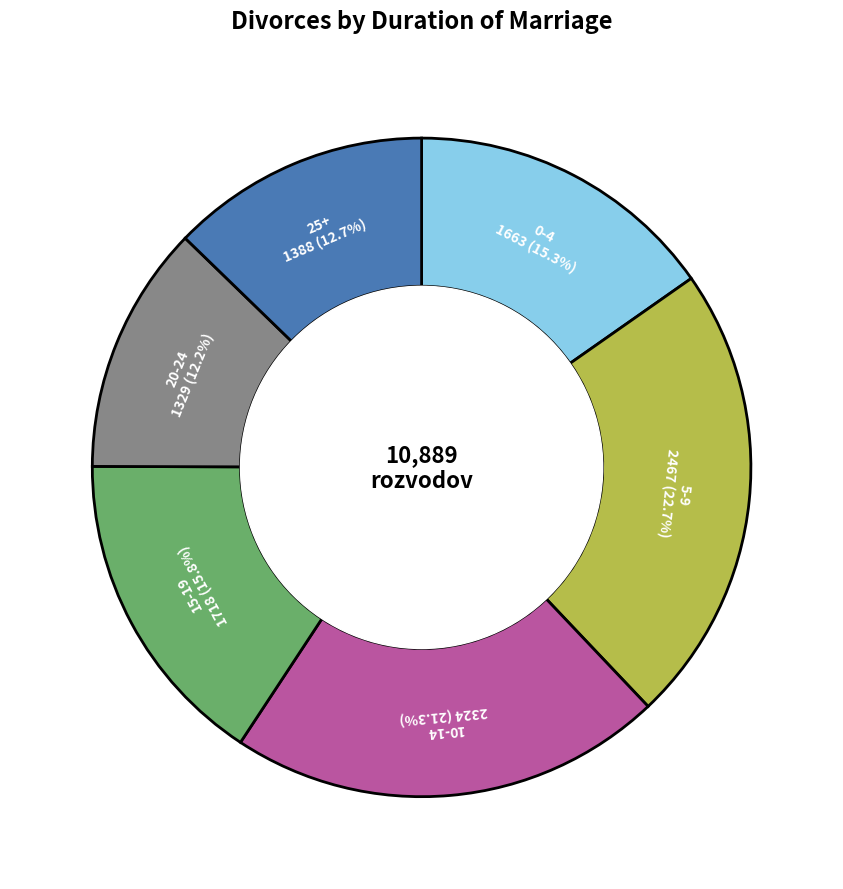

How many segments does this pie chart have?

6